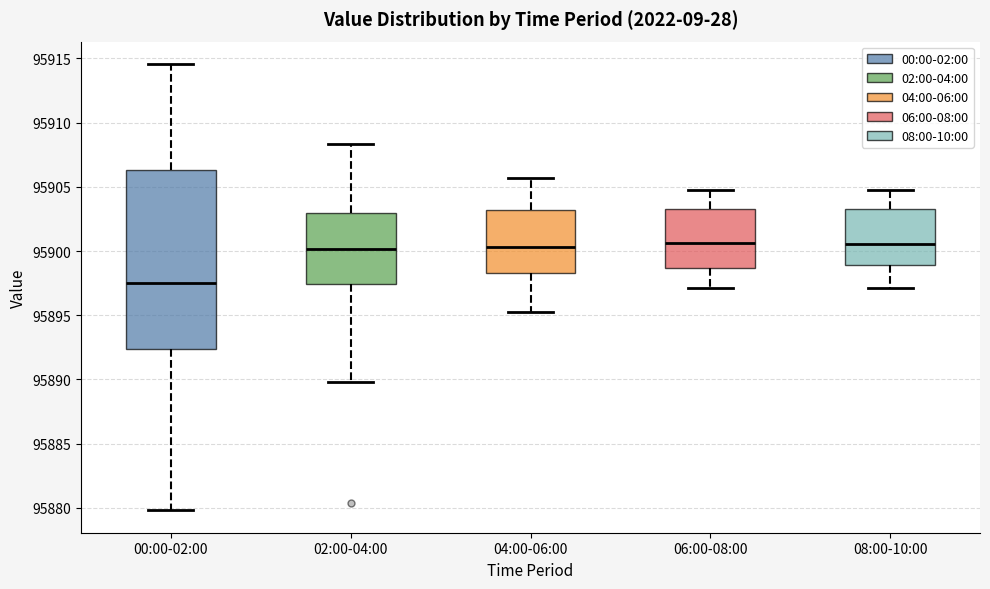

Reading left to right, read every box against the y-axis: the position of its median line, the range the box covers, and the ends of its whiskers. The values are not printed on the chart, so give them approximately, as read against the axis.

00:00-02:00: median 95897.5, box 95892.5 to 95906.5, whiskers 95880.0 to 95914.5
02:00-04:00: median 95900.0, box 95897.5 to 95903.0, whiskers 95890.0 to 95908.5
04:00-06:00: median 95900.5, box 95898.5 to 95903.0, whiskers 95895.0 to 95905.5
06:00-08:00: median 95900.5, box 95898.5 to 95903.5, whiskers 95897.0 to 95905.0
08:00-10:00: median 95900.5, box 95899.0 to 95903.5, whiskers 95897.0 to 95905.0